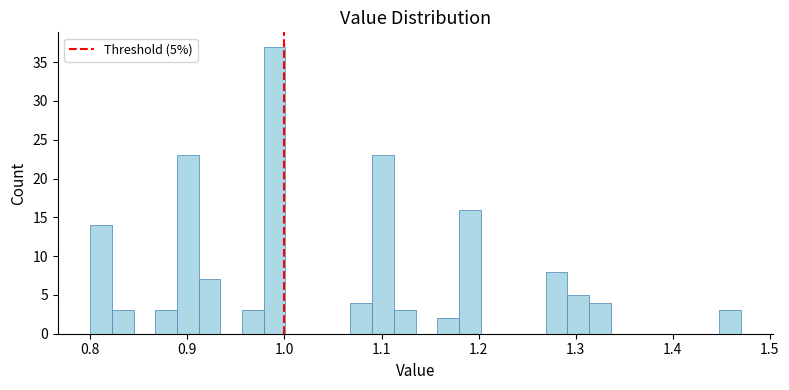

Read against the x-axis, roughly where is the centre of the tallest bar?

0.99